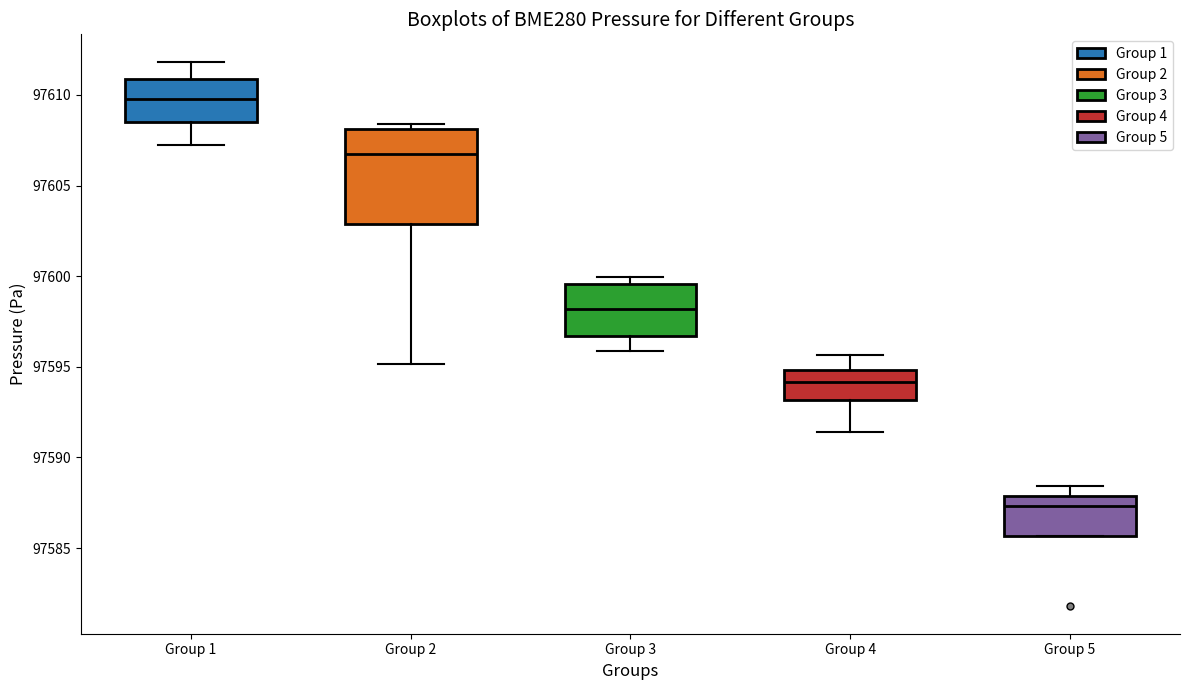

Reading left to right, read every box against the y-axis: the position of its median line, the range the box covers, and the ends of its whiskers. The values are not printed on the chart, so give them approximately, as read against the axis.

Group 1: median 97610.0, box 97608.5 to 97611.0, whiskers 97607.0 to 97612.0
Group 2: median 97606.5, box 97603.0 to 97608.0, whiskers 97595.0 to 97608.5
Group 3: median 97598.0, box 97596.5 to 97599.5, whiskers 97596.0 to 97600.0
Group 4: median 97594.0, box 97593.0 to 97595.0, whiskers 97591.5 to 97595.5
Group 5: median 97587.5, box 97585.5 to 97588.0, whiskers 97585.5 to 97588.5